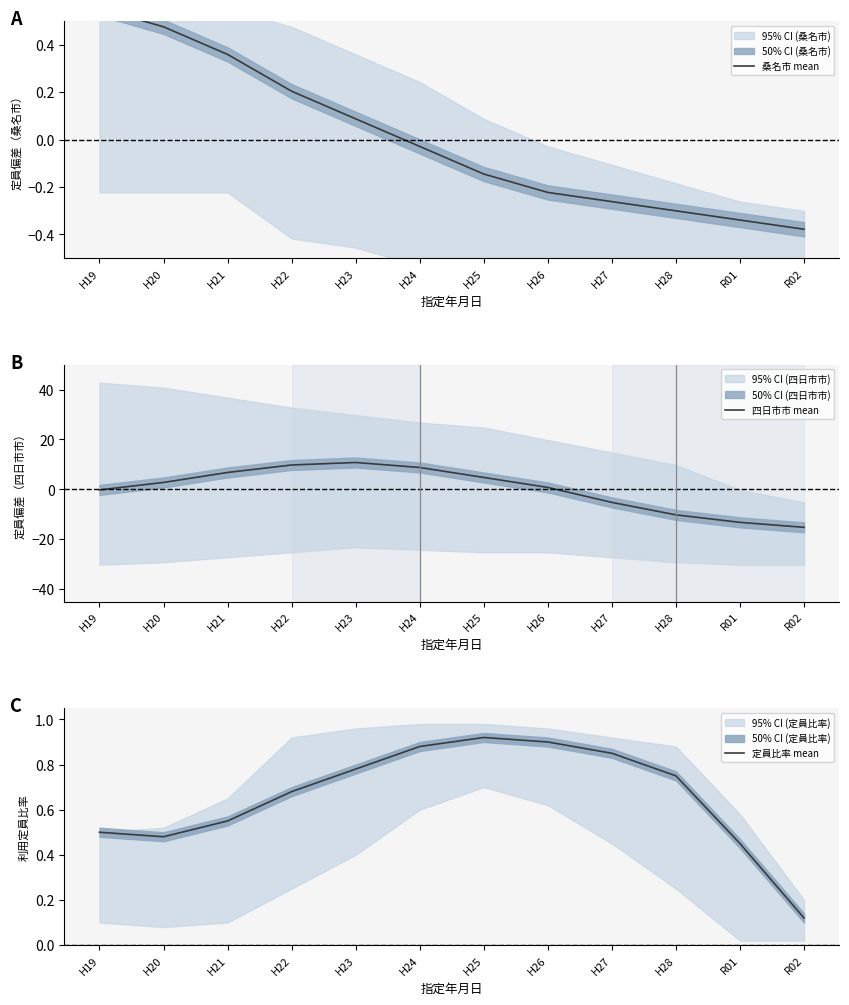

Where is the first local maximum for 四日市市 mean?

H23